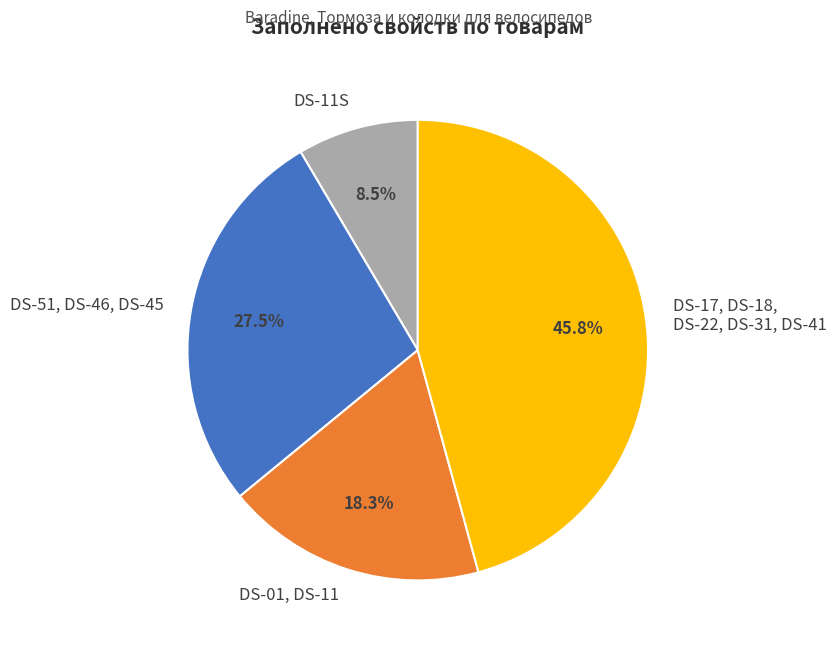

What percentage is NOT represented by DS-51, DS-46, DS-45?

72.5%